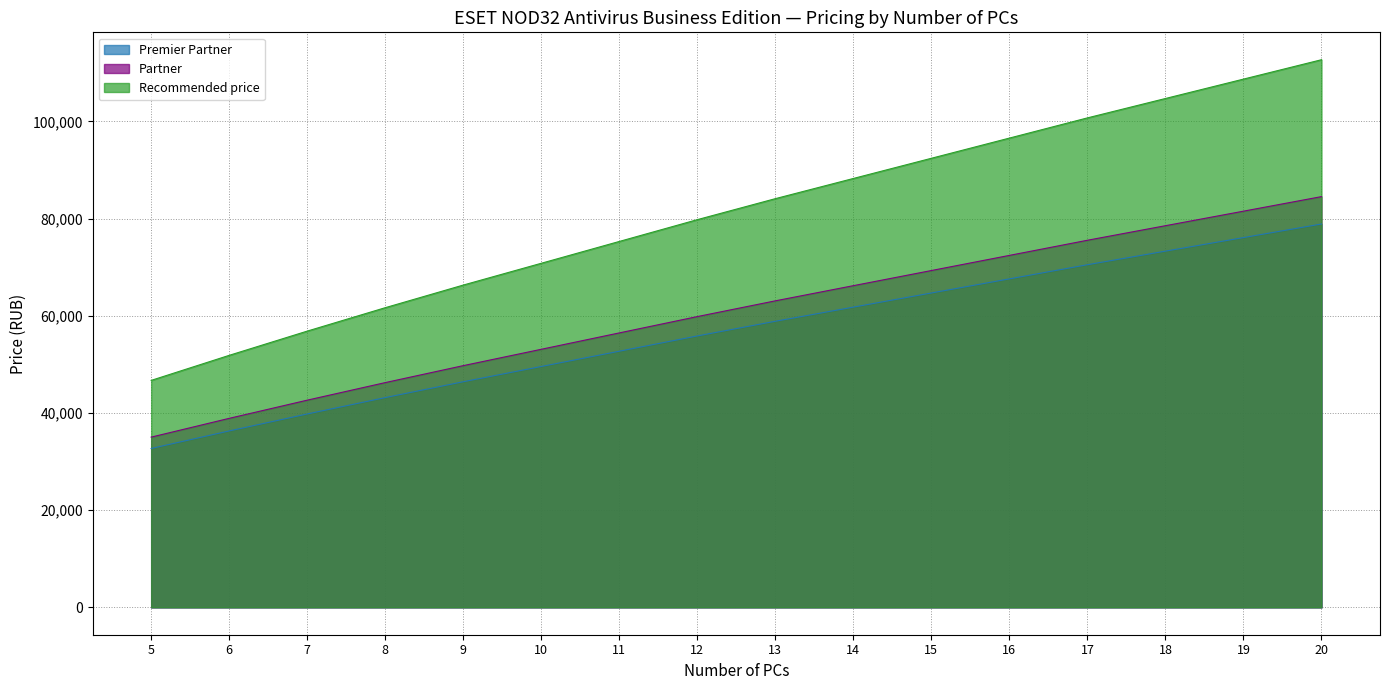

Reading right to left, what are all the values shown in this chart?

Premier Partner: 20=78880	19=76085	18=73295	17=70500	16=67590	15=64685	14=61775	13=58865	12=55845	11=52705	10=49560	9=46420	8=43160	7=39790	6=36300	5=32690
Partner: 20=84515	19=81520	18=78530	17=75535	16=72420	15=69305	14=66190	13=63070	12=59830	11=56470	10=53100	9=49735	8=46245	7=42630	6=38890	5=35025
Recommended price: 20=112685	19=108695	18=104705	17=100715	16=96560	15=92405	14=88250	13=84095	12=79775	11=75290	10=70800	9=66315	8=61660	7=56840	6=51855	5=46700